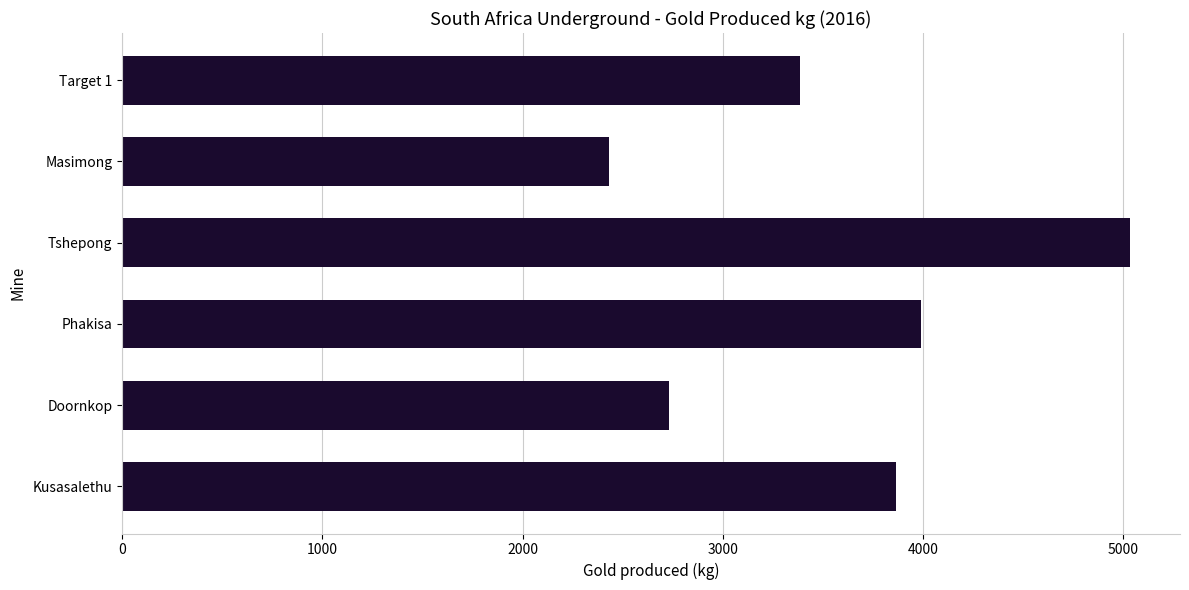

What is the sum of the values at Kusasalethu and Tshepong?

8894